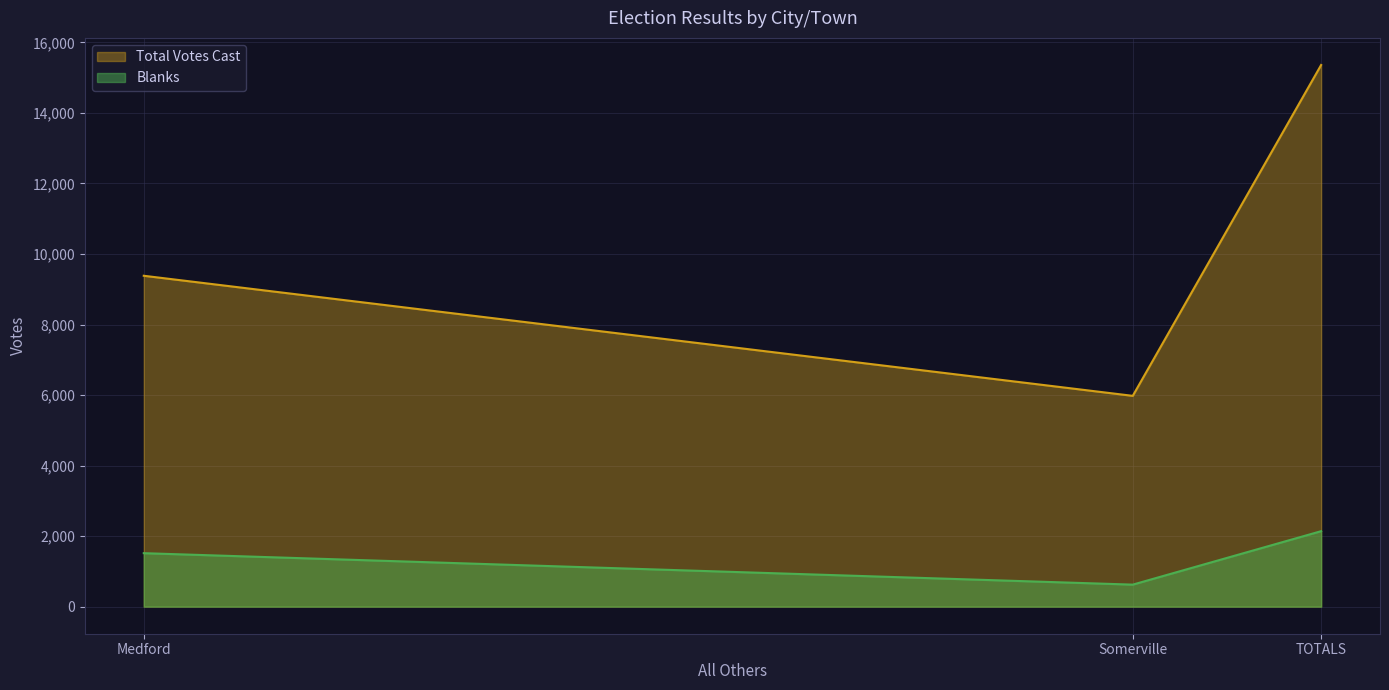

What is the smallest value displayed?

624